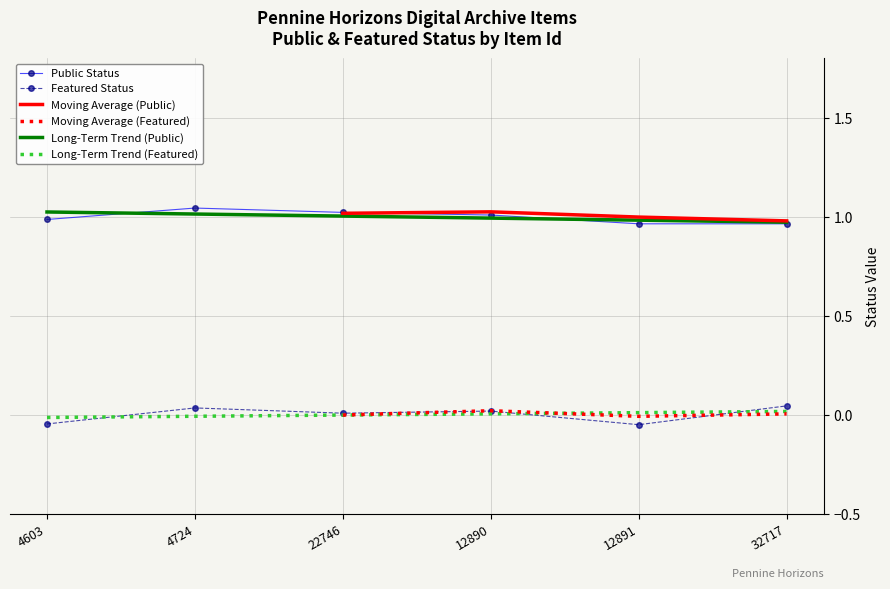

At which category is the sum across all series the highest?

12890